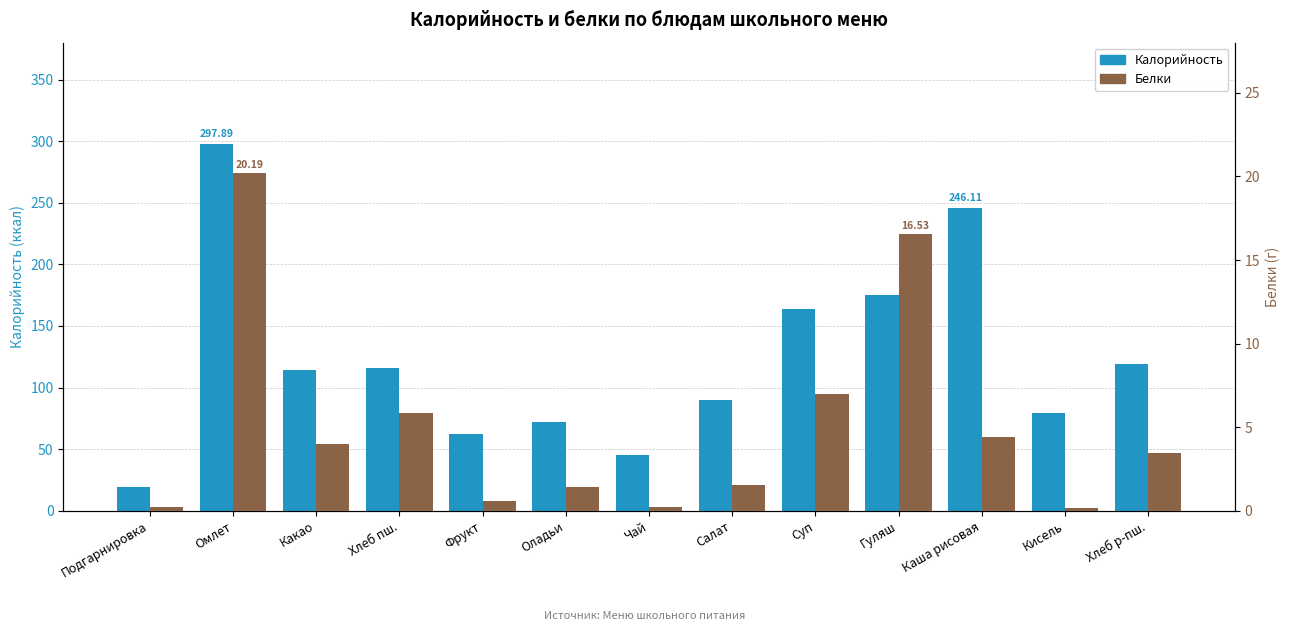

What is the highest value of the Калорийность series?

297.9